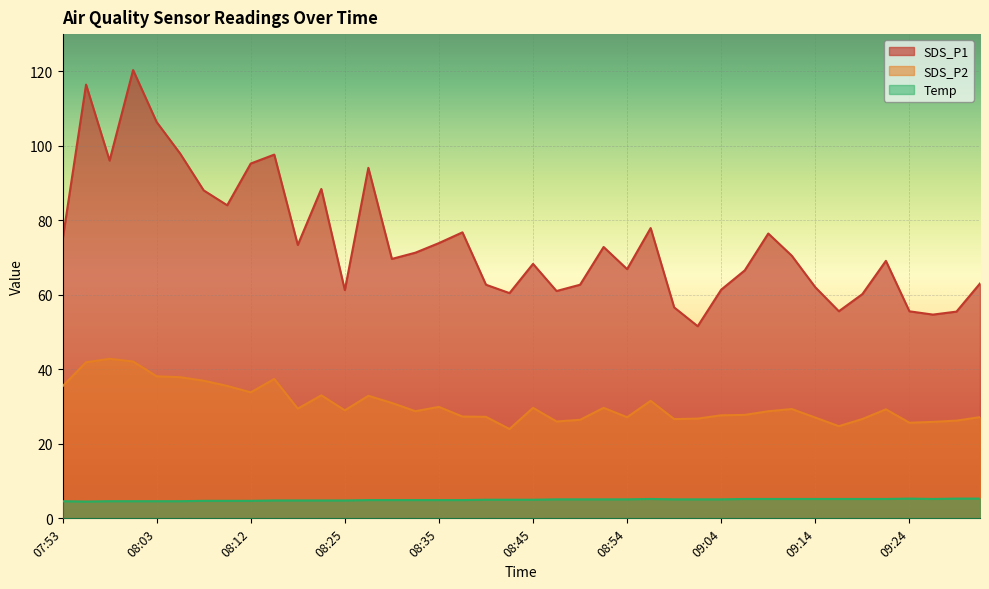

What is the label of the 29th point from the right?

08:22